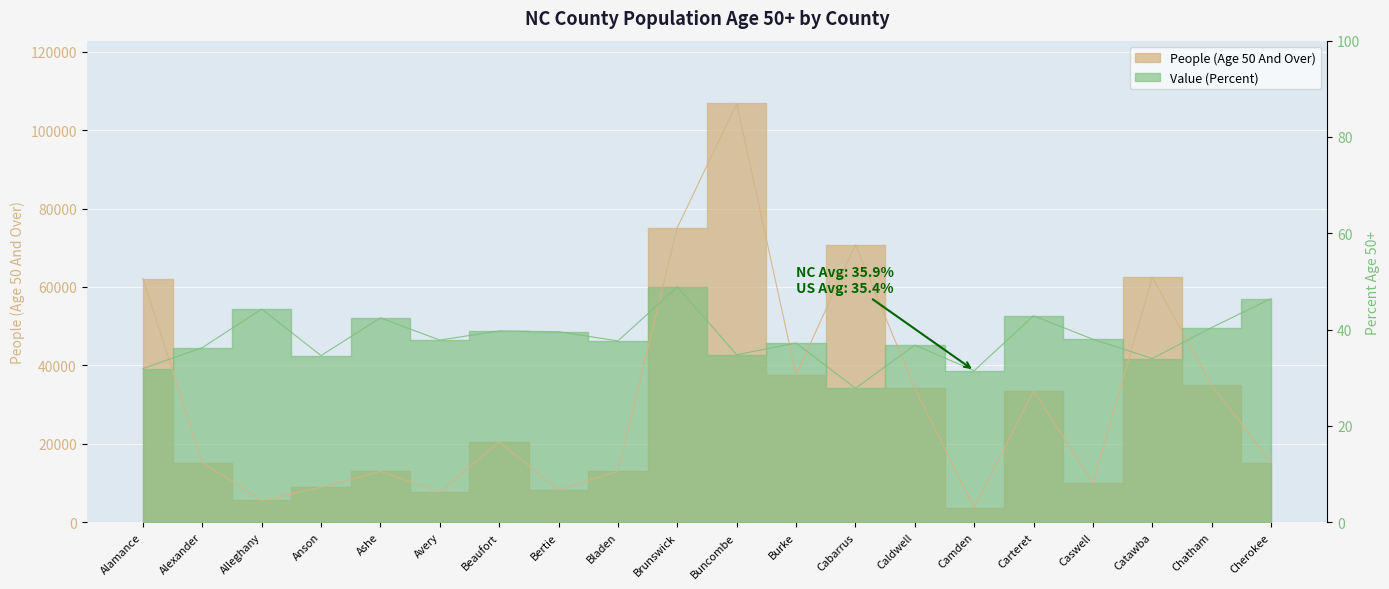

Read the People (Age 50 And Over) value at Brunswick.

75142.0